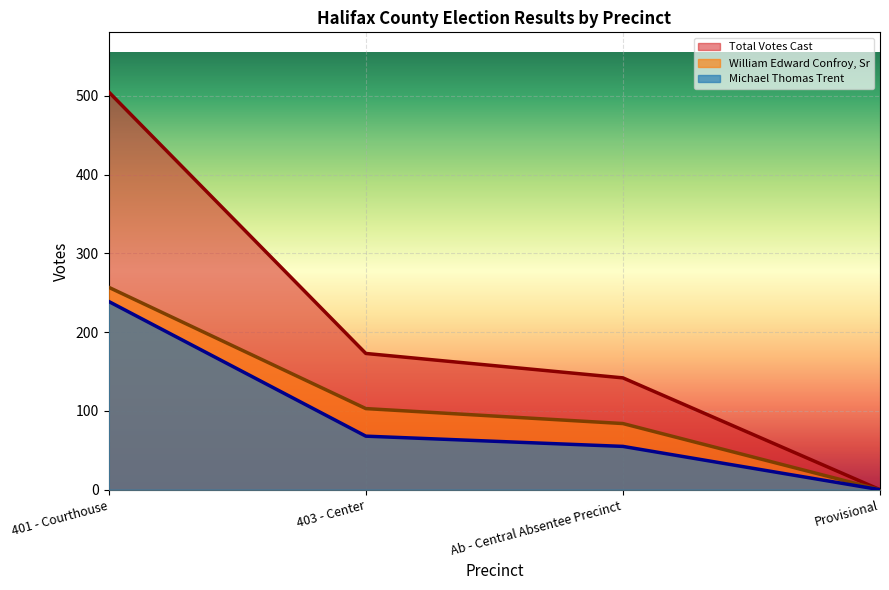

Reading left to right, list all the values displayed in this chart.

Total Votes Cast: 505	173	142	0
William Edward Confroy, Sr: 257	103	84	0
Michael Thomas Trent: 239	68	55	0